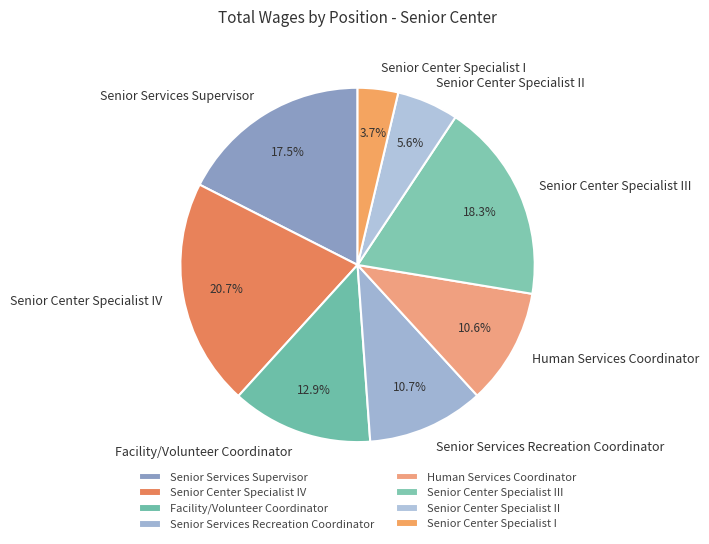

What portion of the pie excludes Senior Center Specialist II?

94.4%